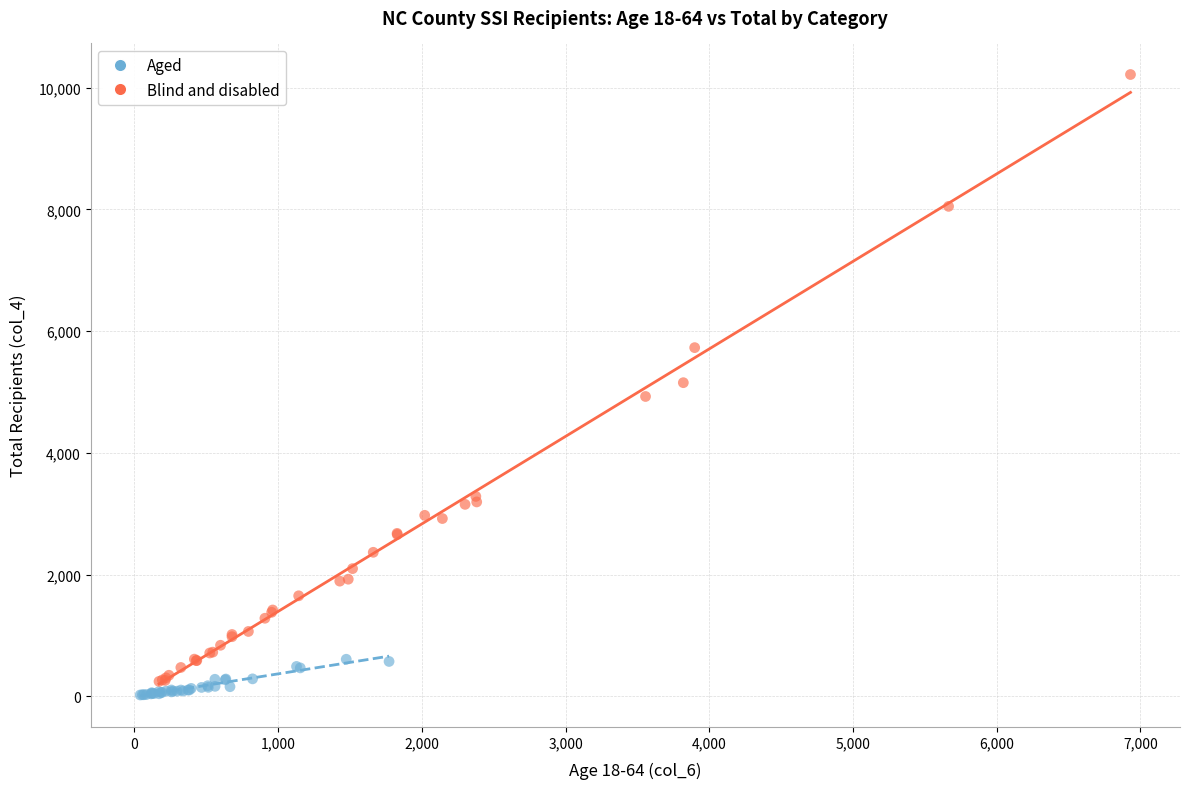

Which series has the widest spread of Y values?

Blind and disabled